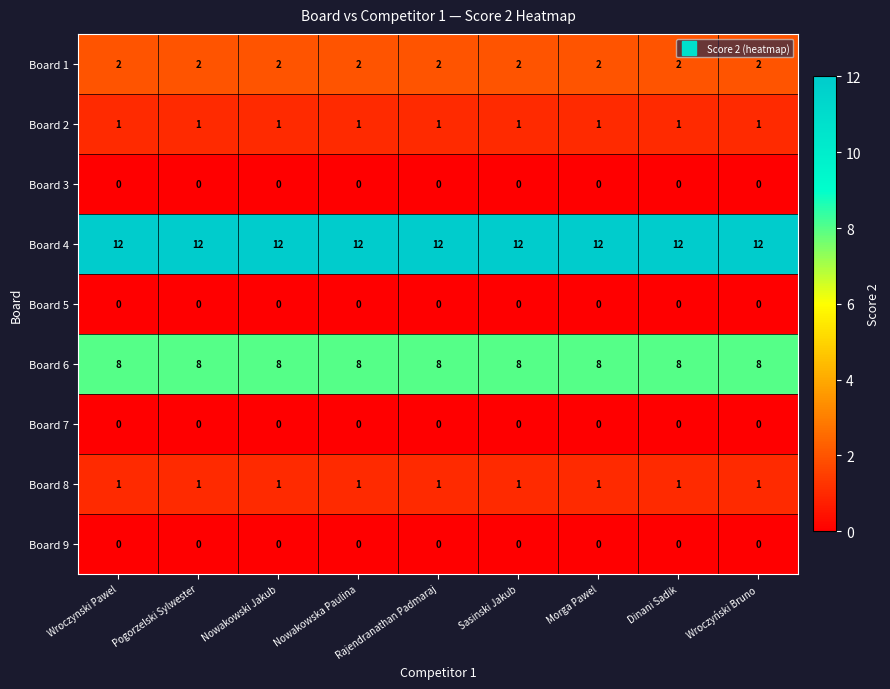

At how many categories does at least one series exceed 11?

9